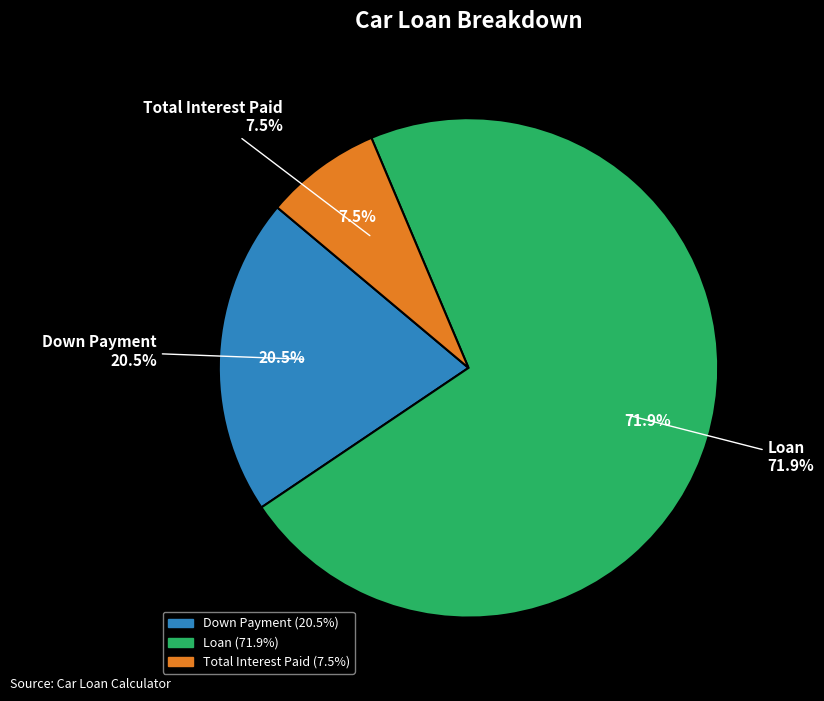

Which has a higher value, Down Payment or Total Interest Paid?

Down Payment